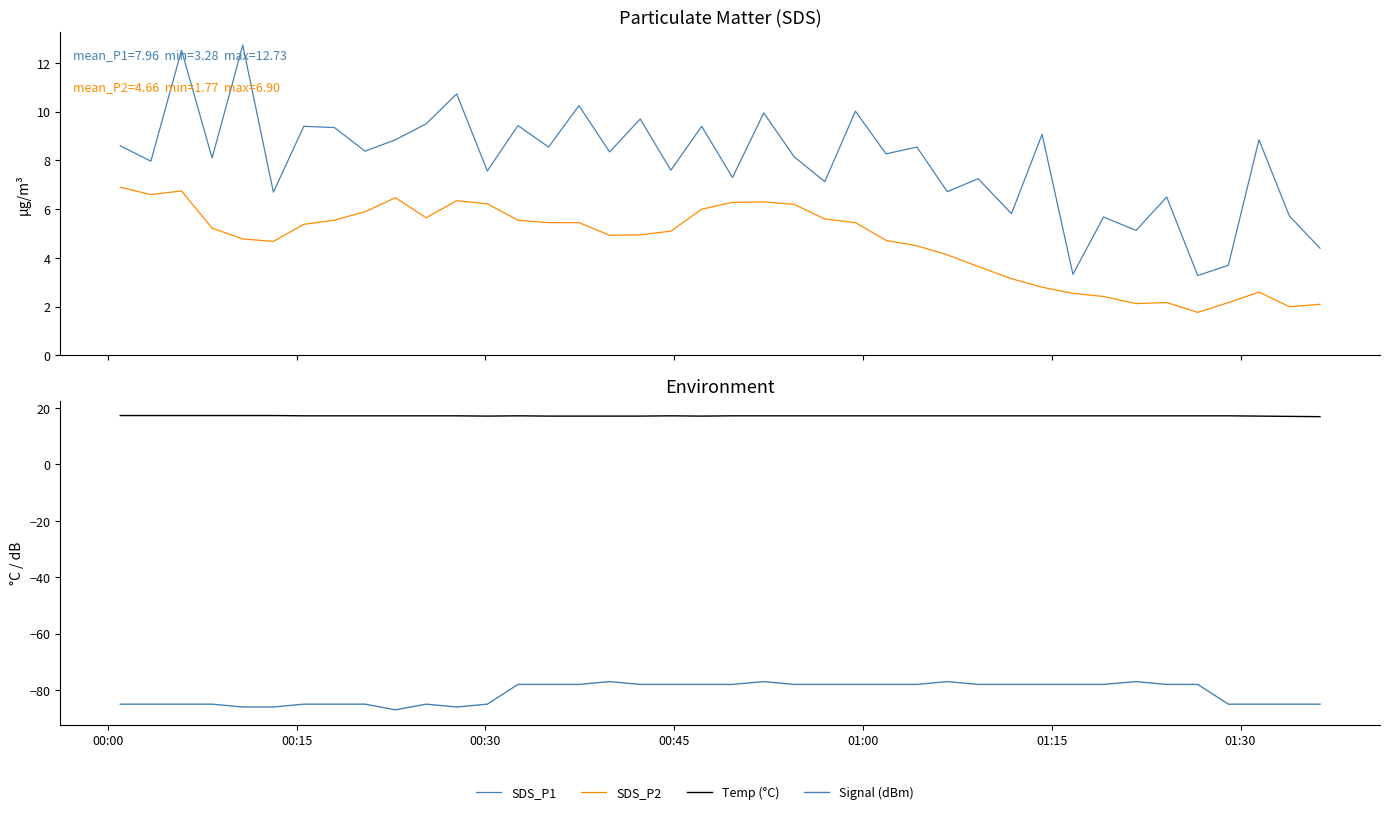

What is the average value of the SDS_P1 series?

8.0